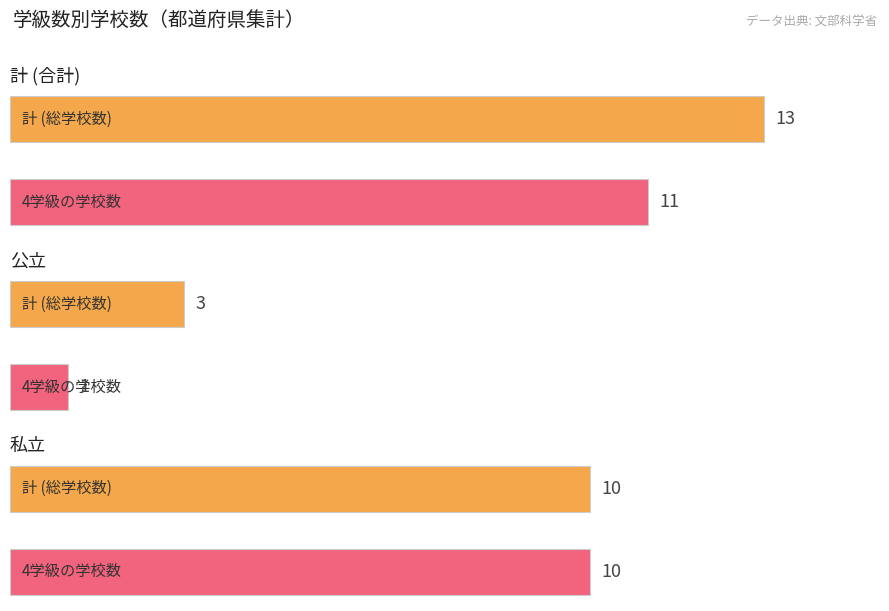

What is the sum of all 計 (total) values?

26